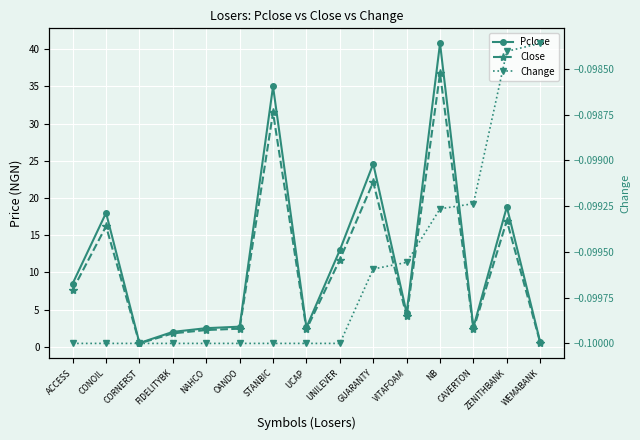

Which category has the lowest value in the Change series?

ACCESS